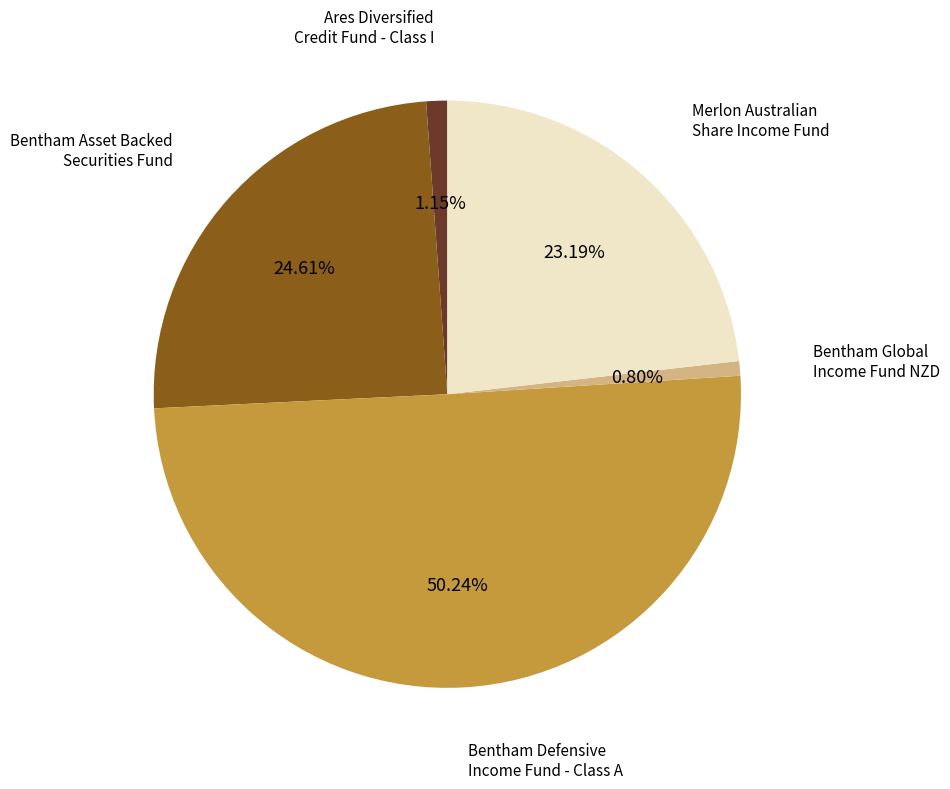

What percentage is NOT represented by Bentham Defensive Income Fund - Class A?

49.8%